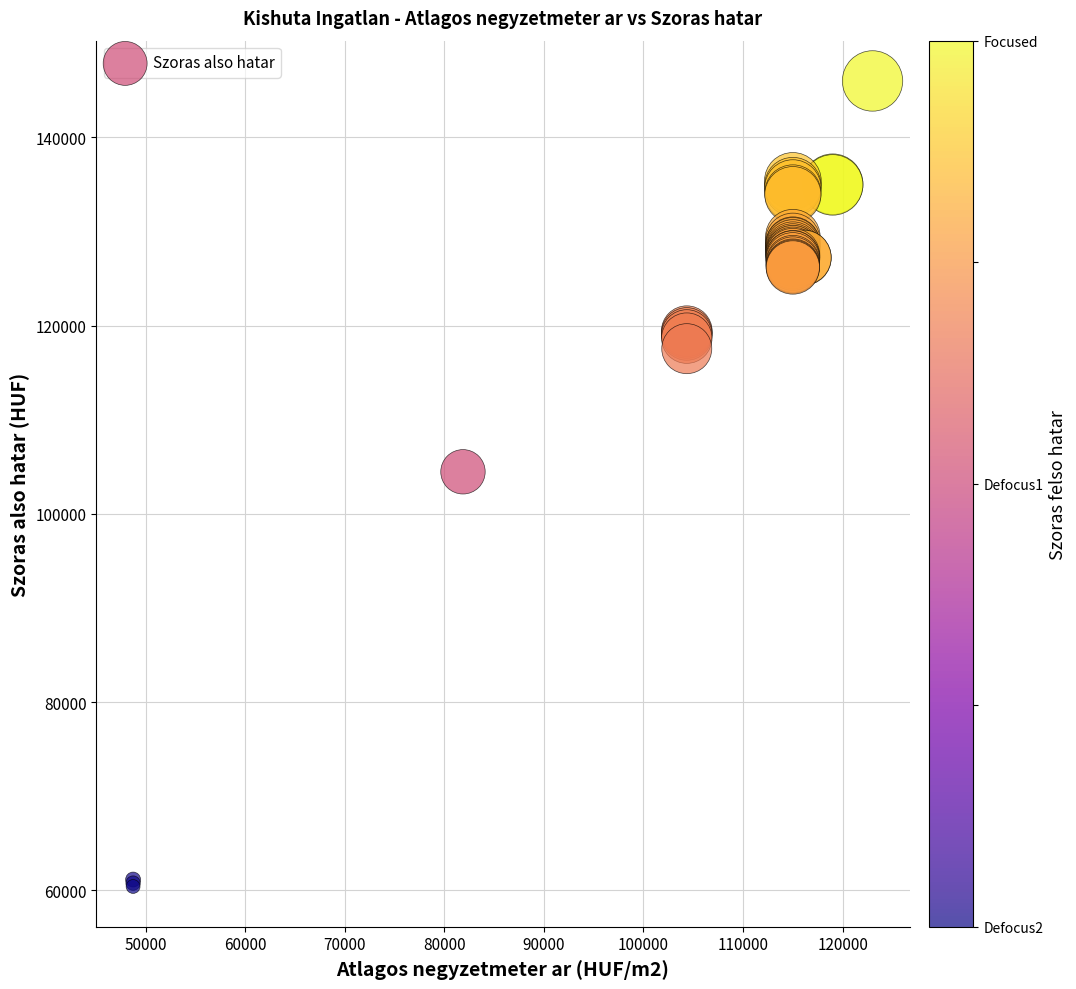

What Y value in the scatter plot is closest to 103202?

104469